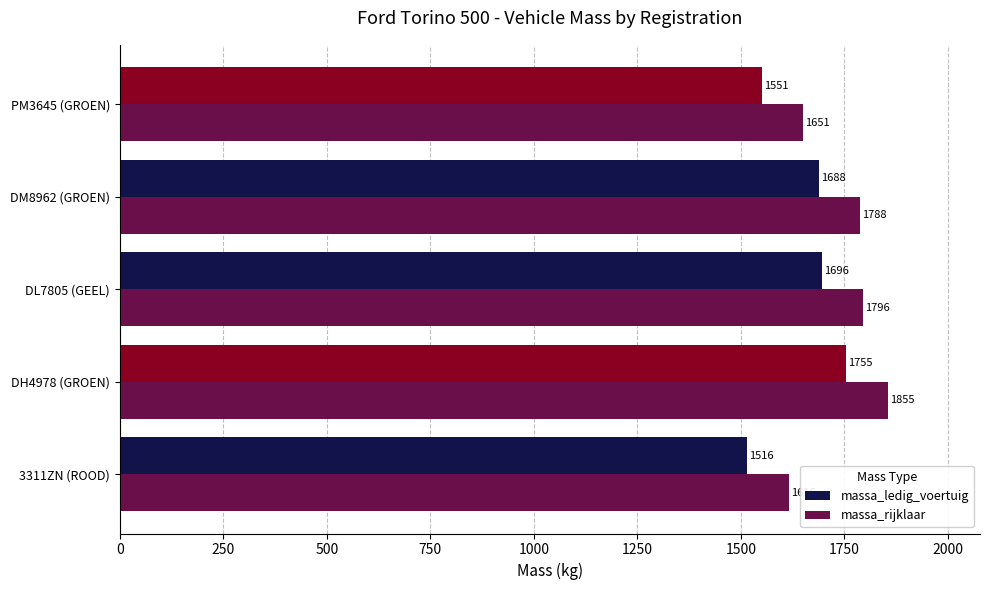

At which category is the sum across all series the highest?

DH4978 (GROEN)